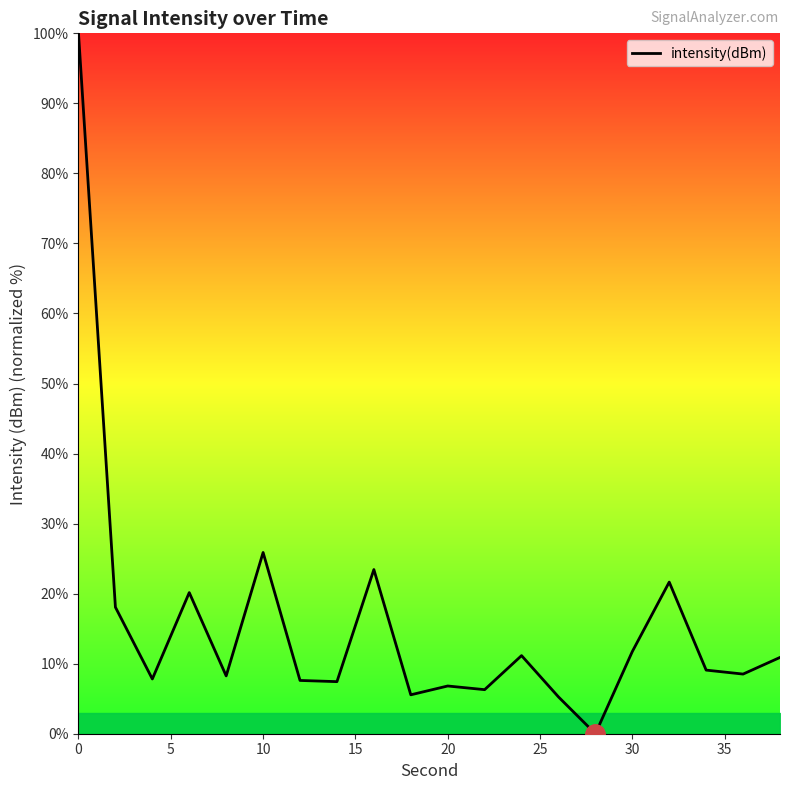

What is the difference between the maximum and minimum values?

100.0